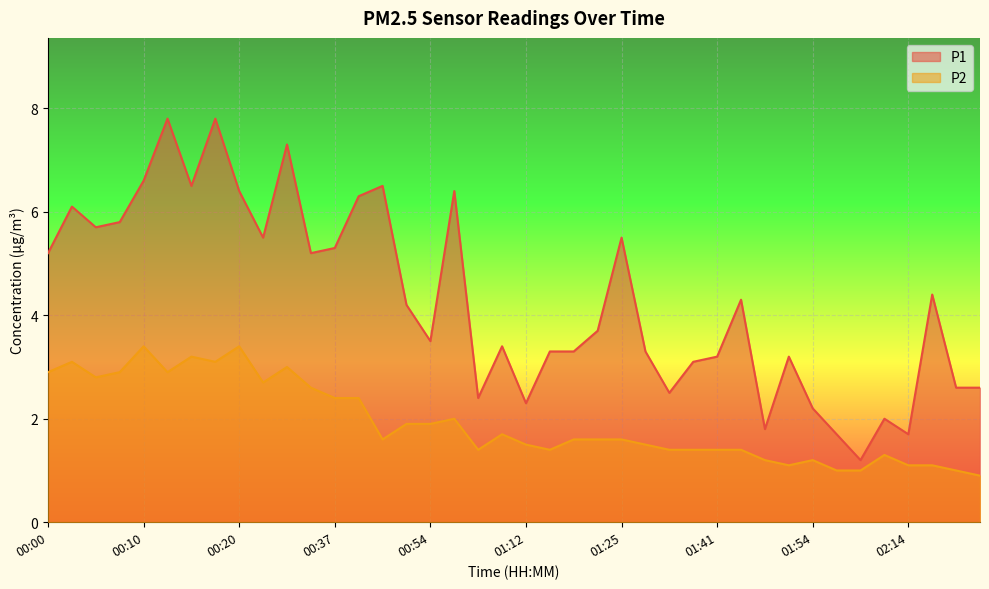

Is it true that P1 equals 4.0 at 01:33?

False